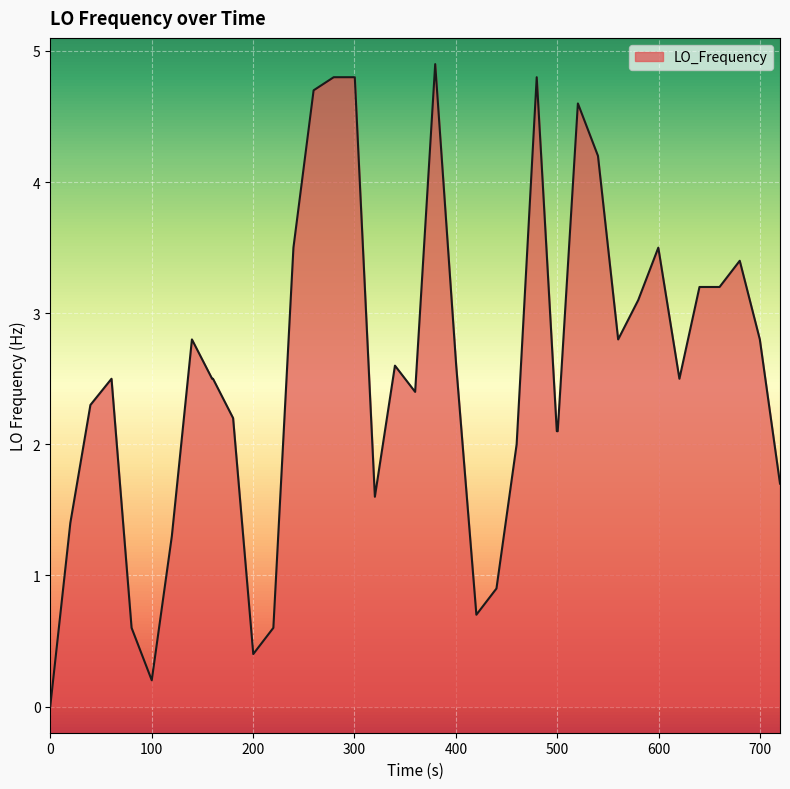

What is the difference between the maximum and minimum values?

4.9